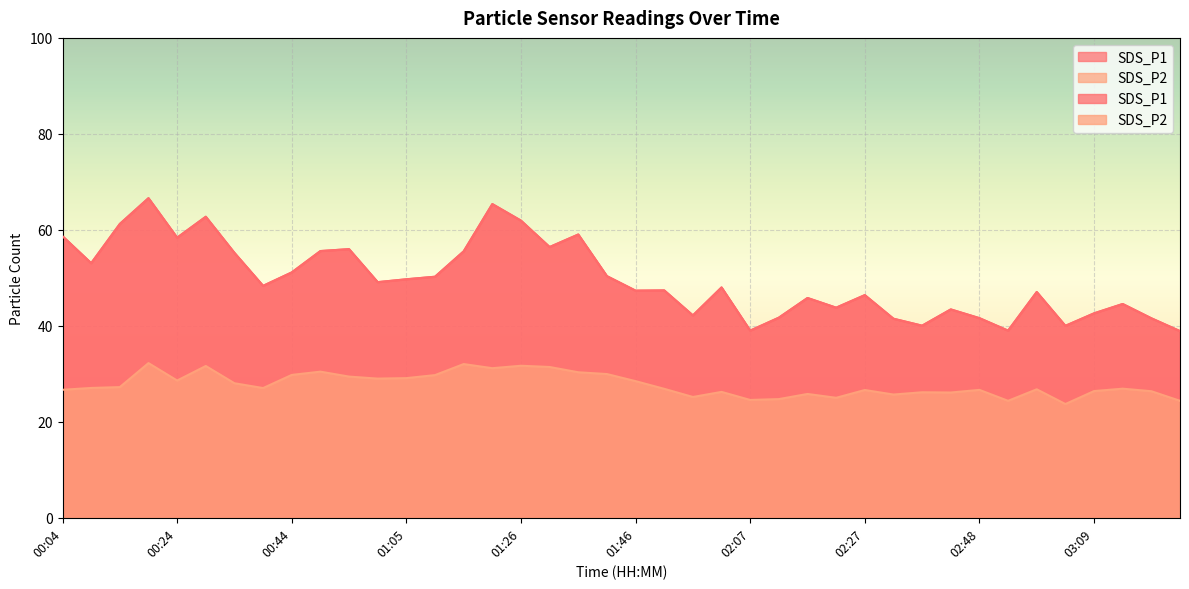

Is the value of SDS_P1 at 01:15 greater than the value of SDS_P2 at 01:51?

Yes